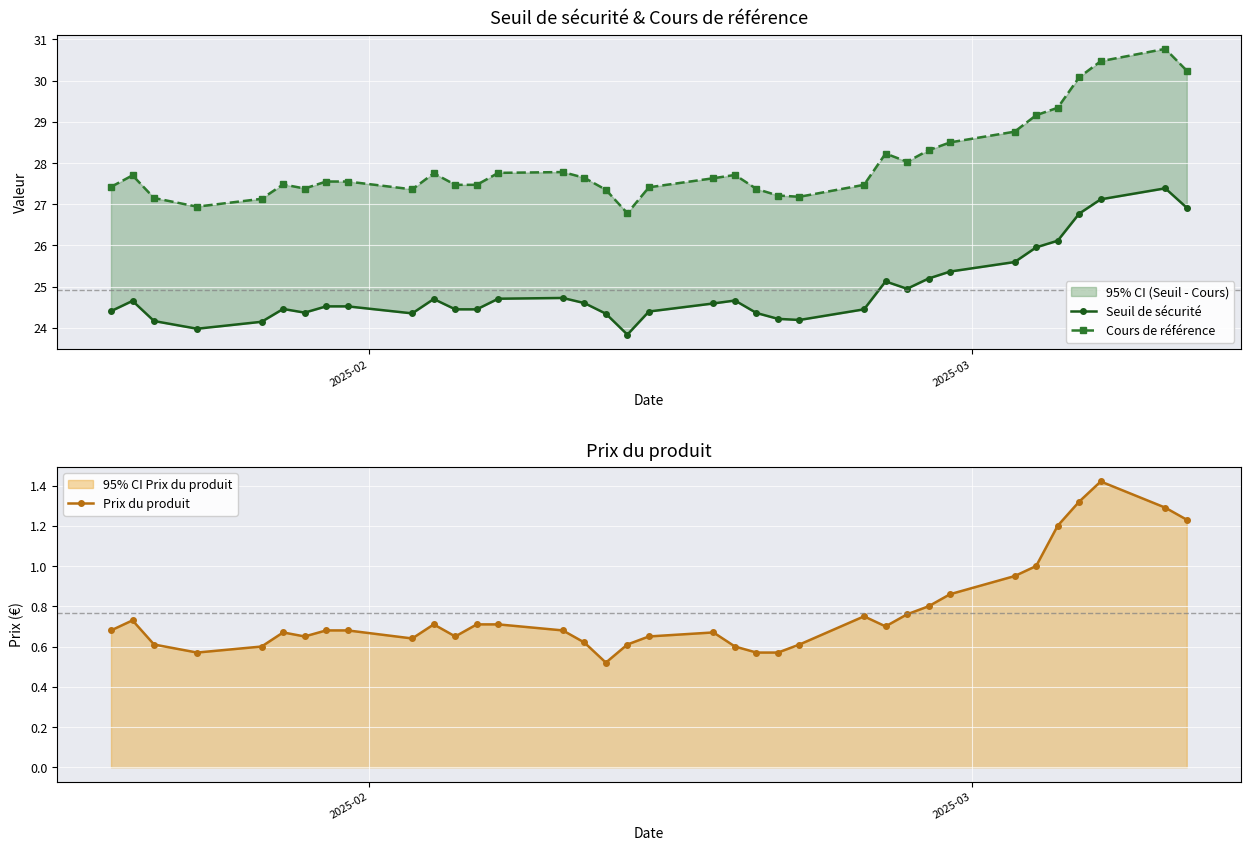

True or false: Cours de référence has more than 0 interior local peaks.

True